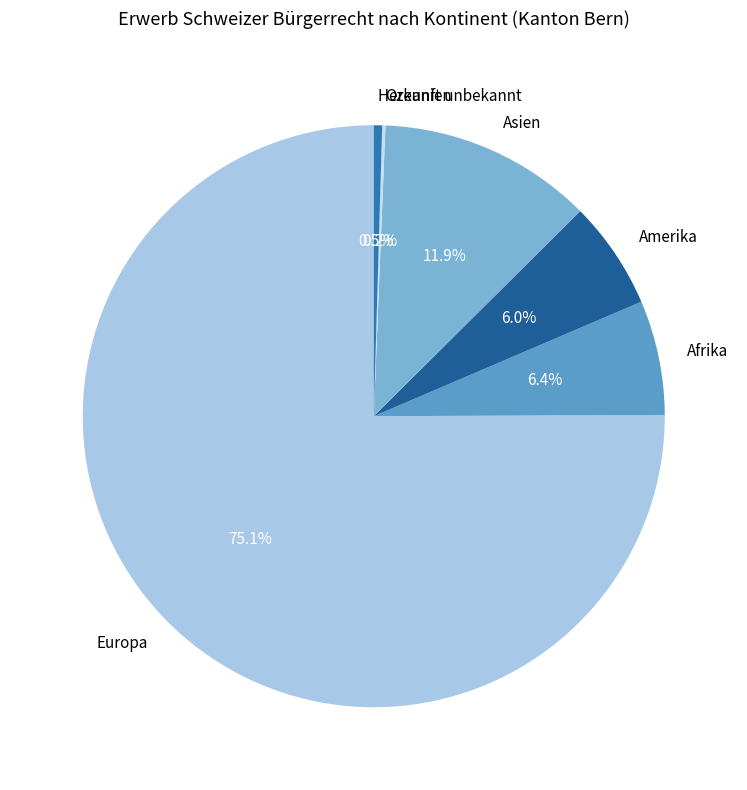

The Afrika slice represents 12% of the pie. True or false?

False